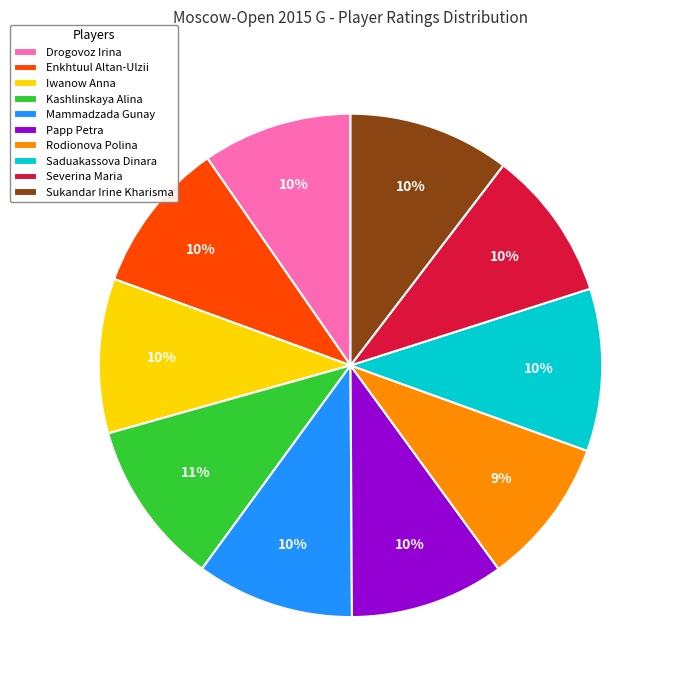

Between Enkhtuul Altan-Ulzii and Kashlinskaya Alina, which is larger?

Kashlinskaya Alina